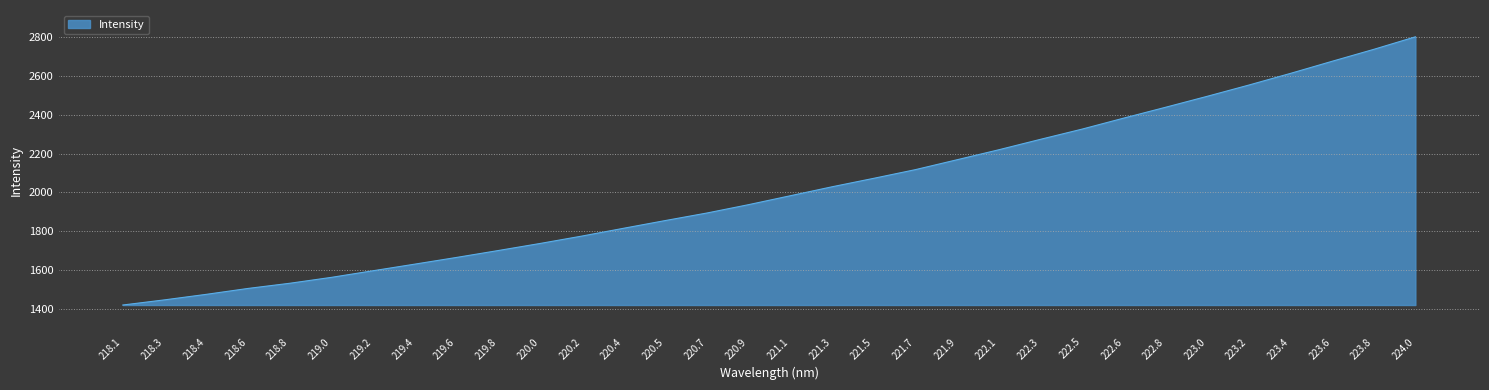

At which label does the data first exceed 1983?

221.1